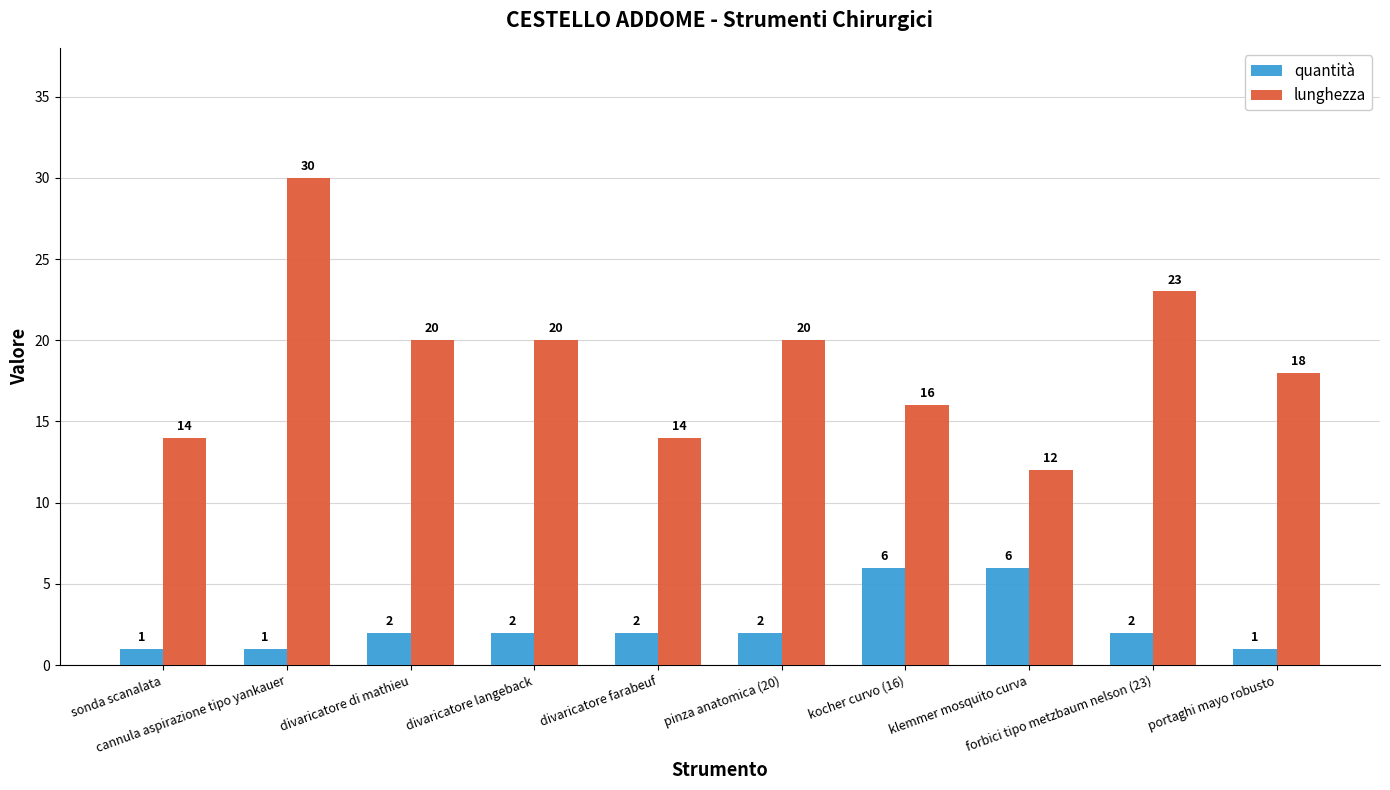

At which category does the chart reach its peak across all series?

cannula aspirazione tipo yankauer